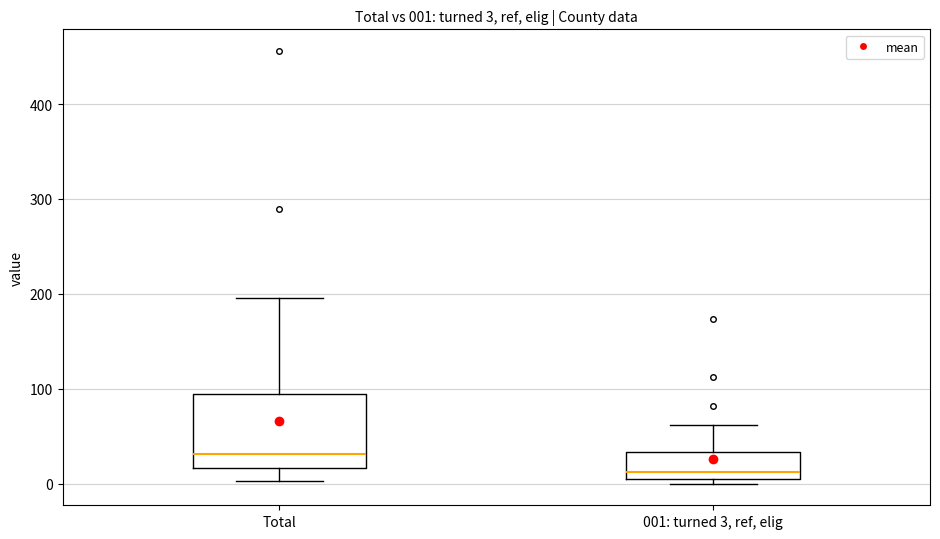

Which box has the highest median line?

Total